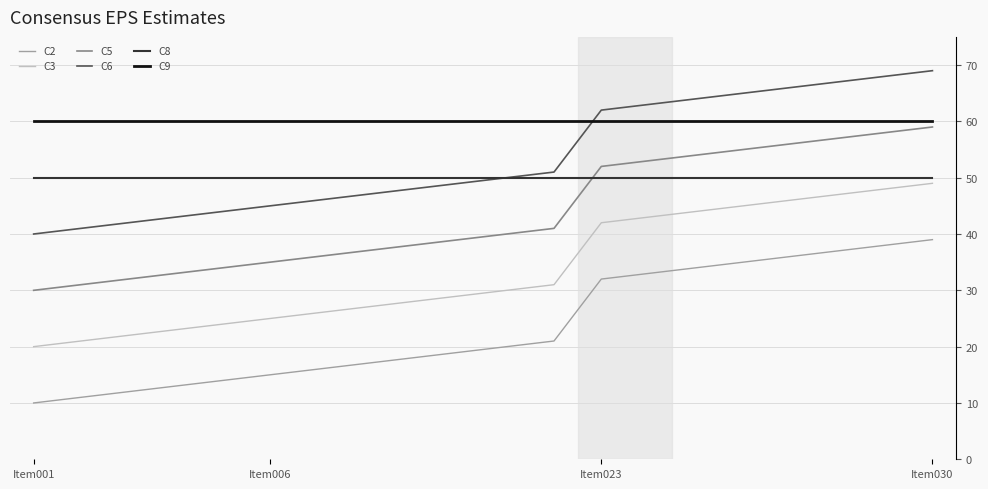

Which series has the largest total across all categories?

C9